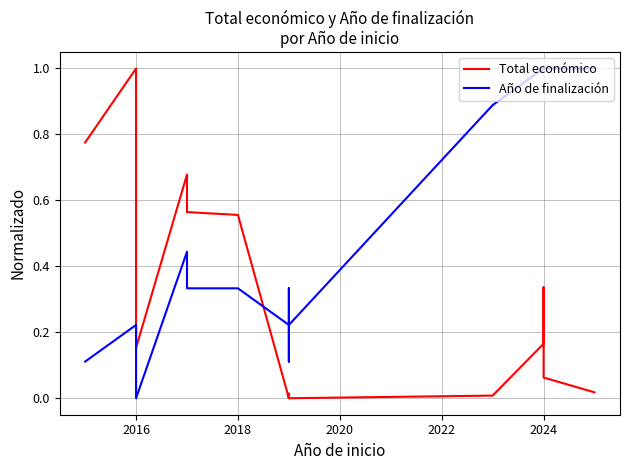

List the series in order of their overall mean, highest first.

Año de finalización, Total económico